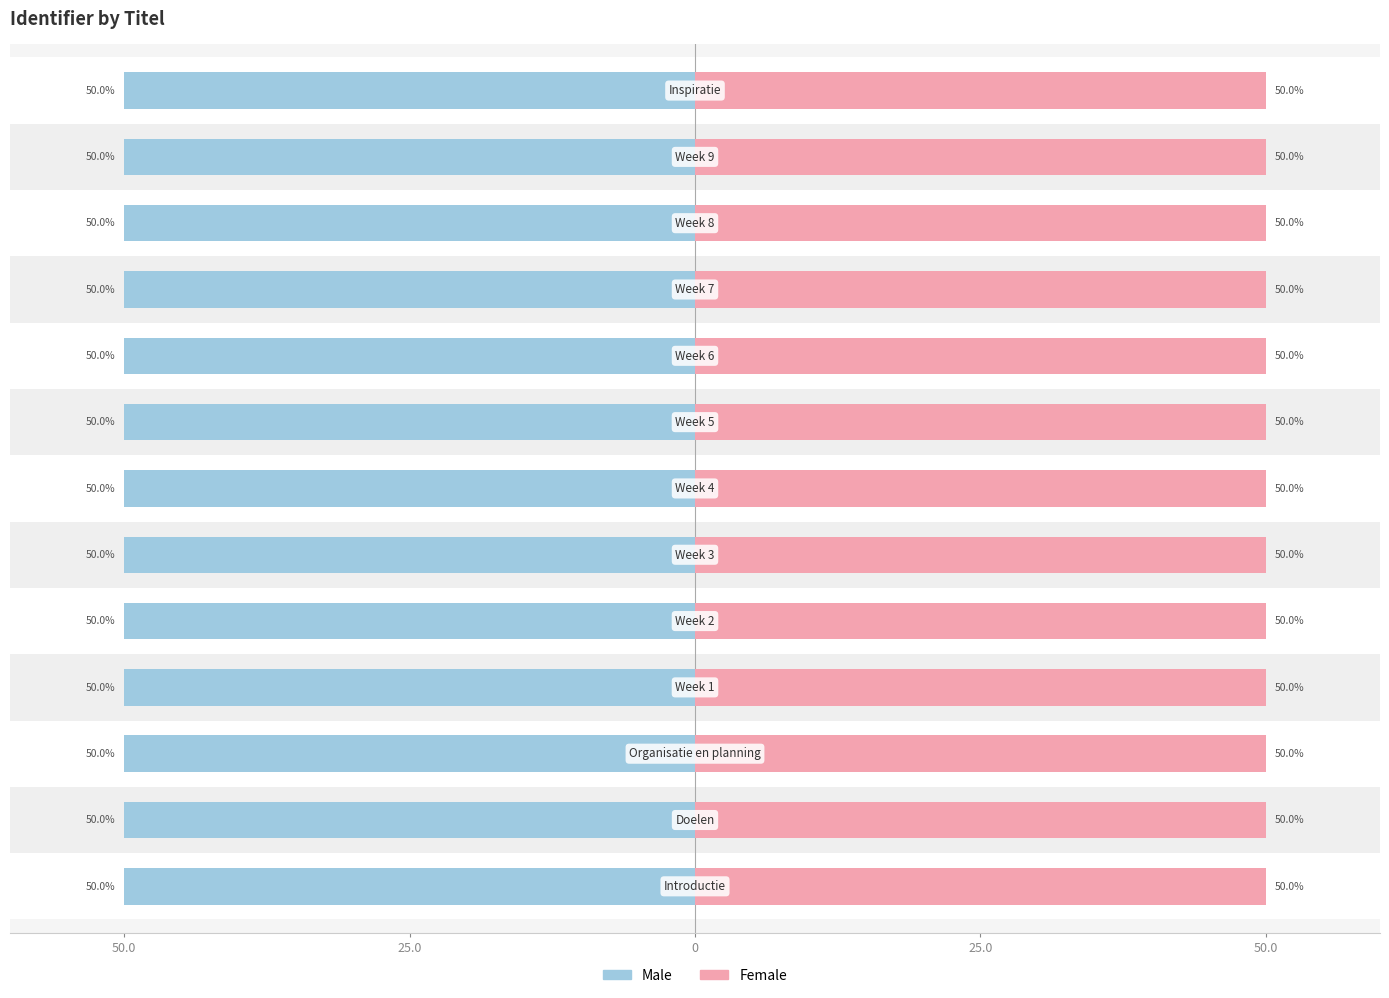

Which series has the largest total across all categories?

Female